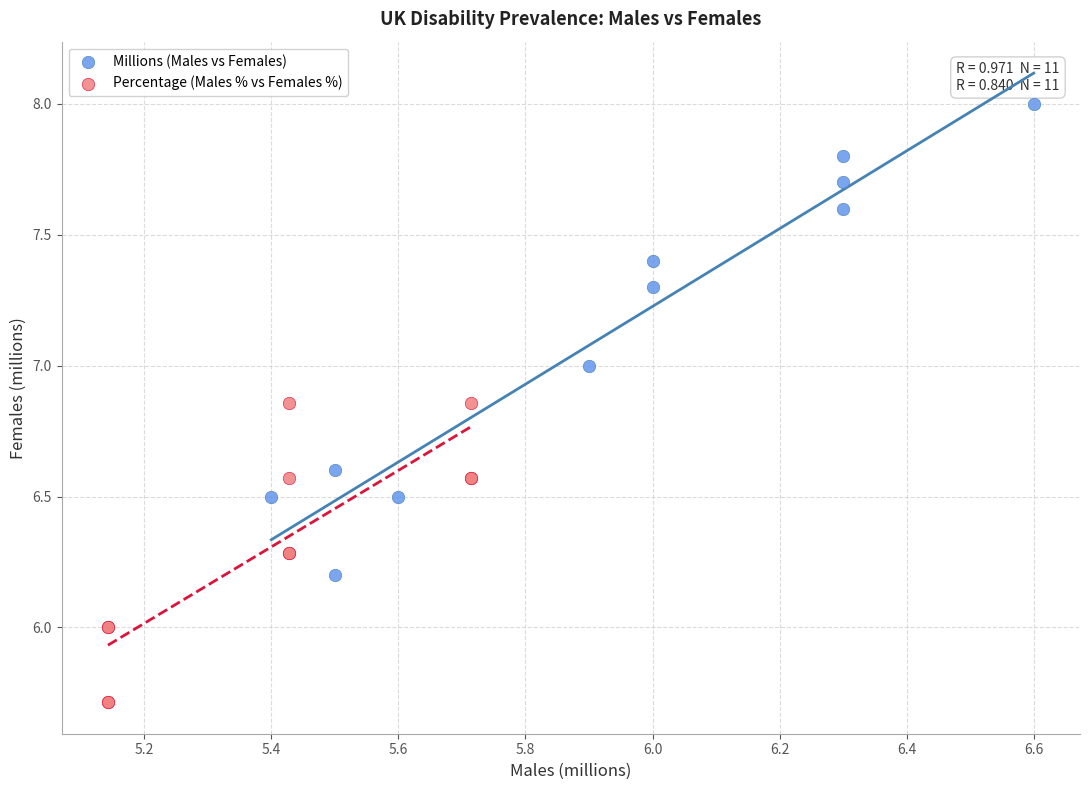

What are all the series names shown in the legend?

Millions (Males vs Females), Percentage (Males % vs Females %)